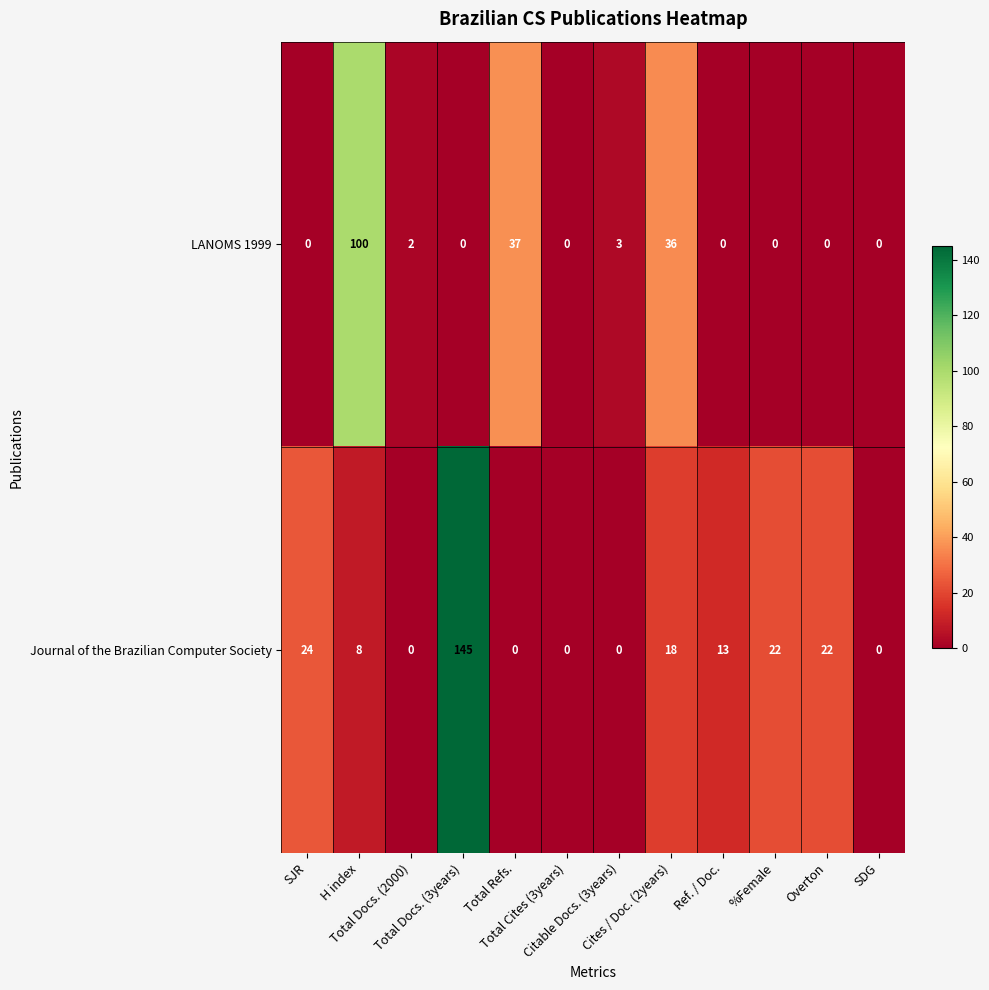

Rank the series by their average value, from highest to lowest.

Journal of the Brazilian Computer Society, LANOMS 1999